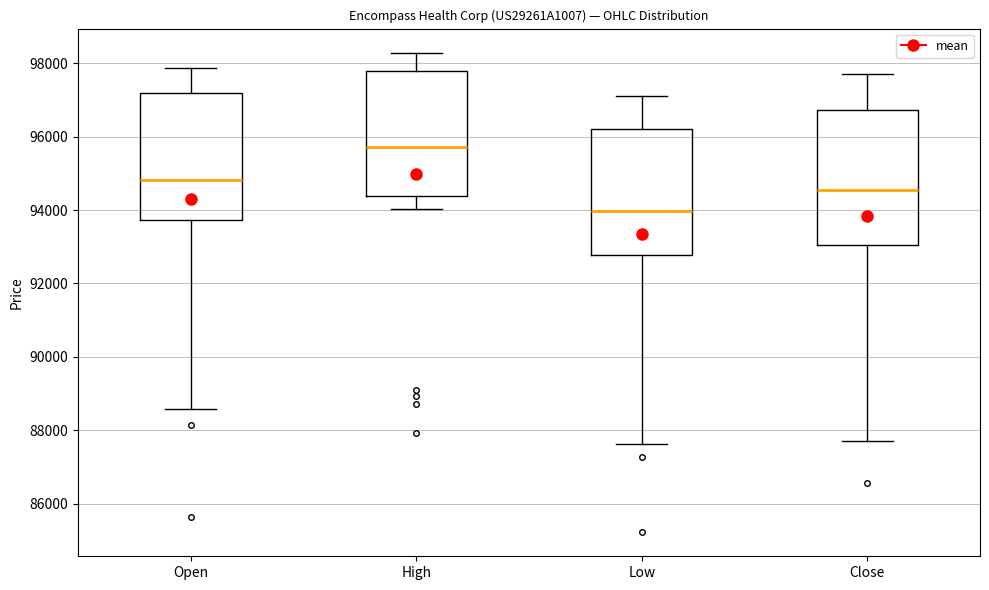

Which box is the tallest, from its lower edge to its upper edge?

Close